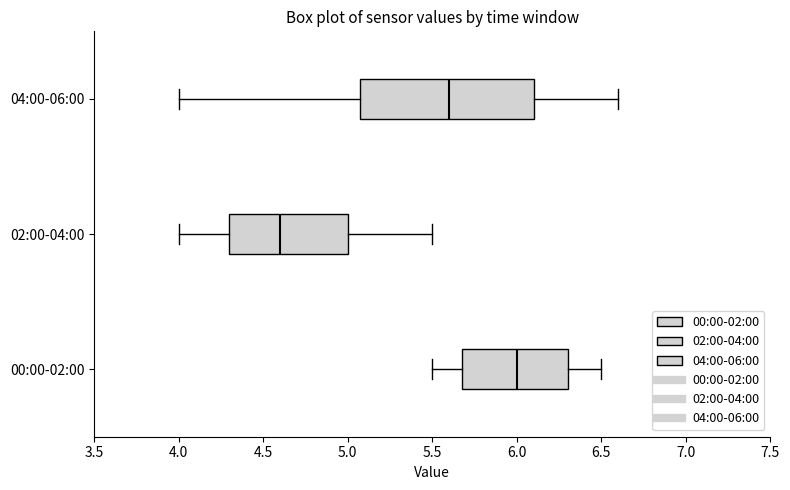

Reading bottom to top, read every box against the x-axis: the position of its median line, the range the box covers, and the ends of its whiskers. The values are not printed on the chart, so give them approximately, as read against the axis.

00:00-02:00: median 6.0, box 5.7 to 6.3, whiskers 5.5 to 6.5
02:00-04:00: median 4.6, box 4.3 to 5.0, whiskers 4.0 to 5.5
04:00-06:00: median 5.6, box 5.1 to 6.1, whiskers 4.0 to 6.6